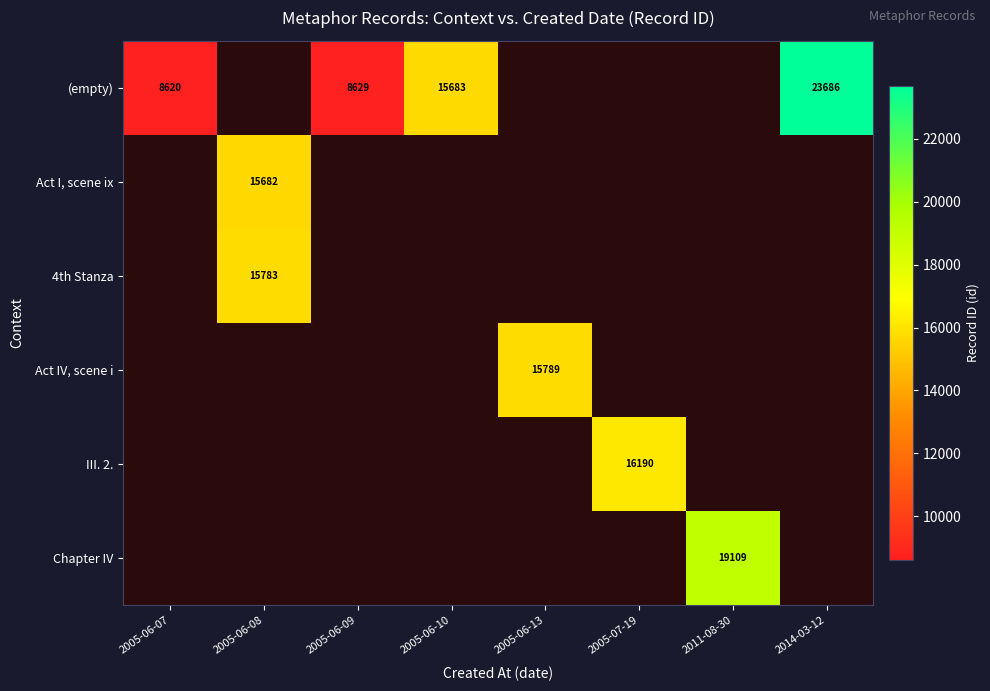

The 4th Stanza series shows 26626 at 2005-06-08. True or false?

False